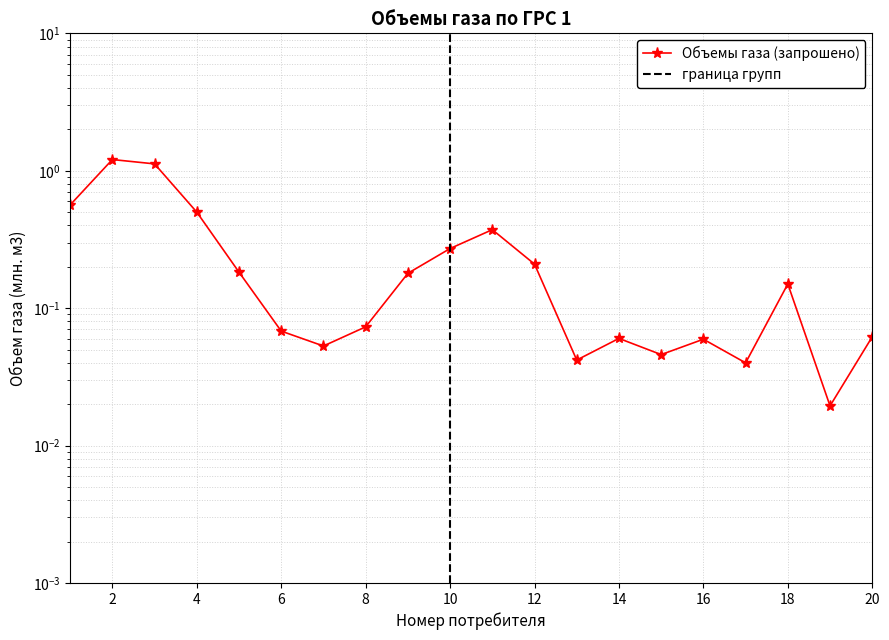

Which label corresponds to the smallest value in the chart?

19